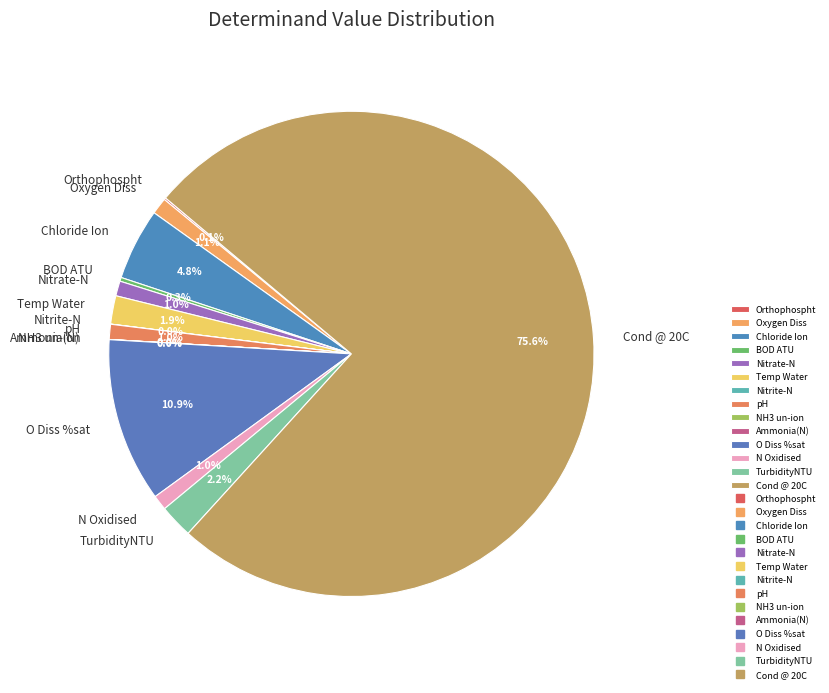

Which slice is the largest?

Cond @ 20C